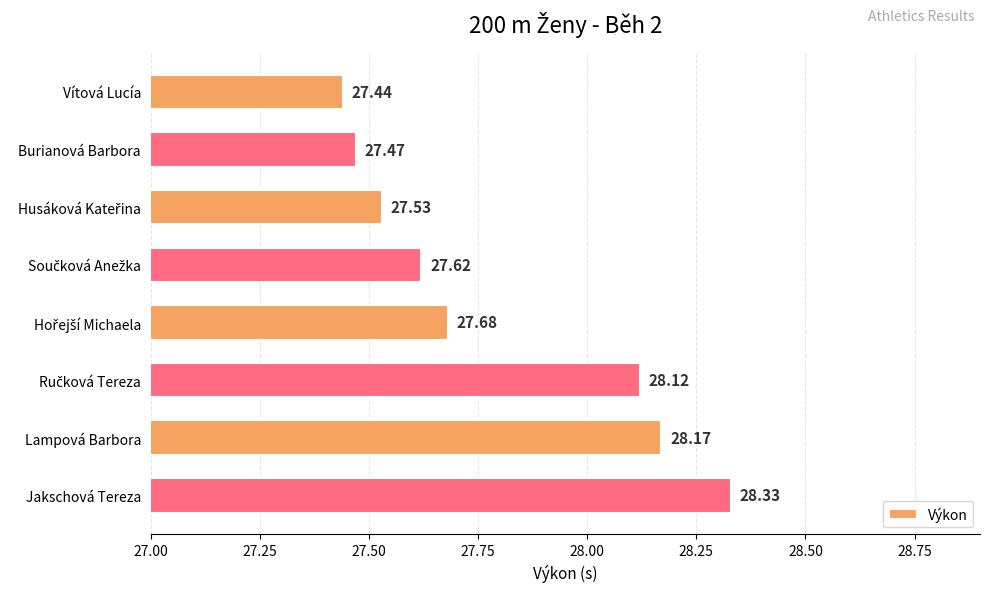

What is the difference between the second highest and second lowest values?

0.7